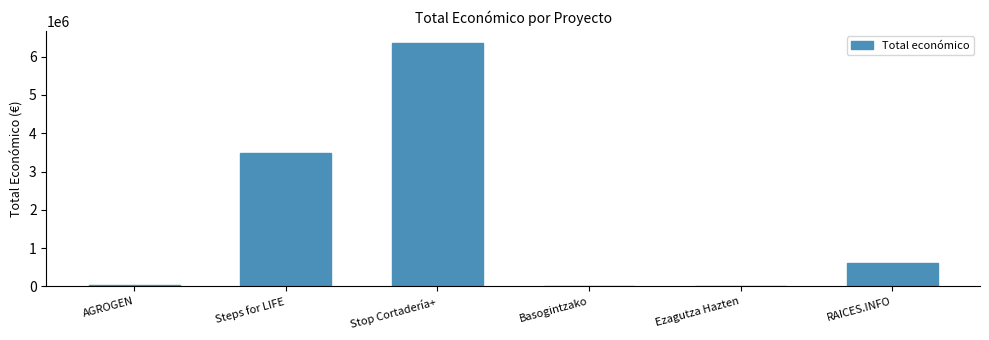

What is the maximum value shown in the chart?

6357762